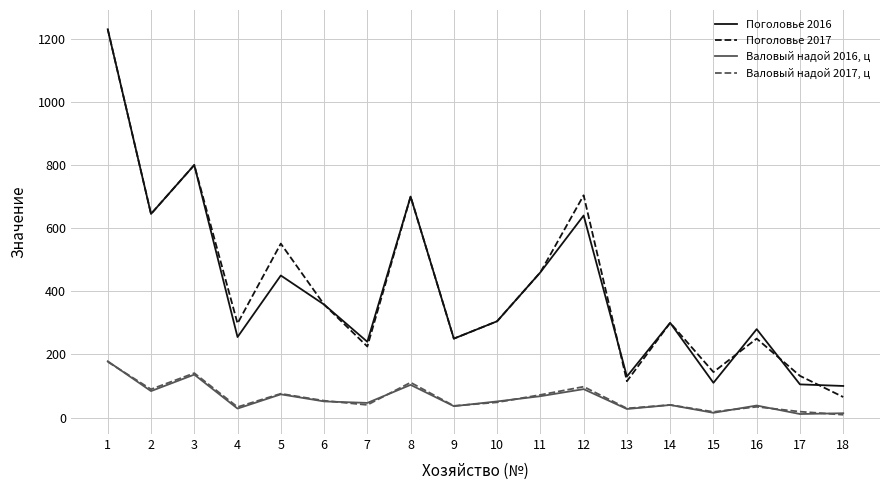

What value does the Поголовье 2017 series have at 9?

250.0